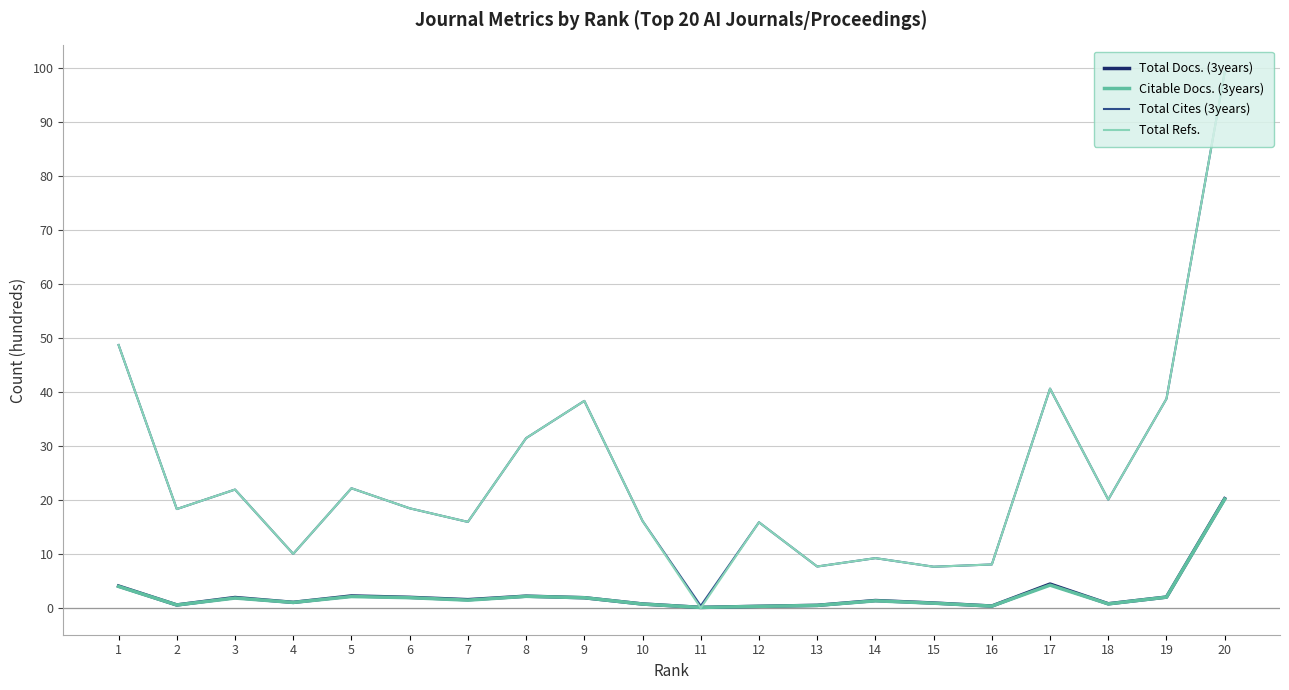

Is it true that Total Cites (3years) equals 16.1 at 10?

True